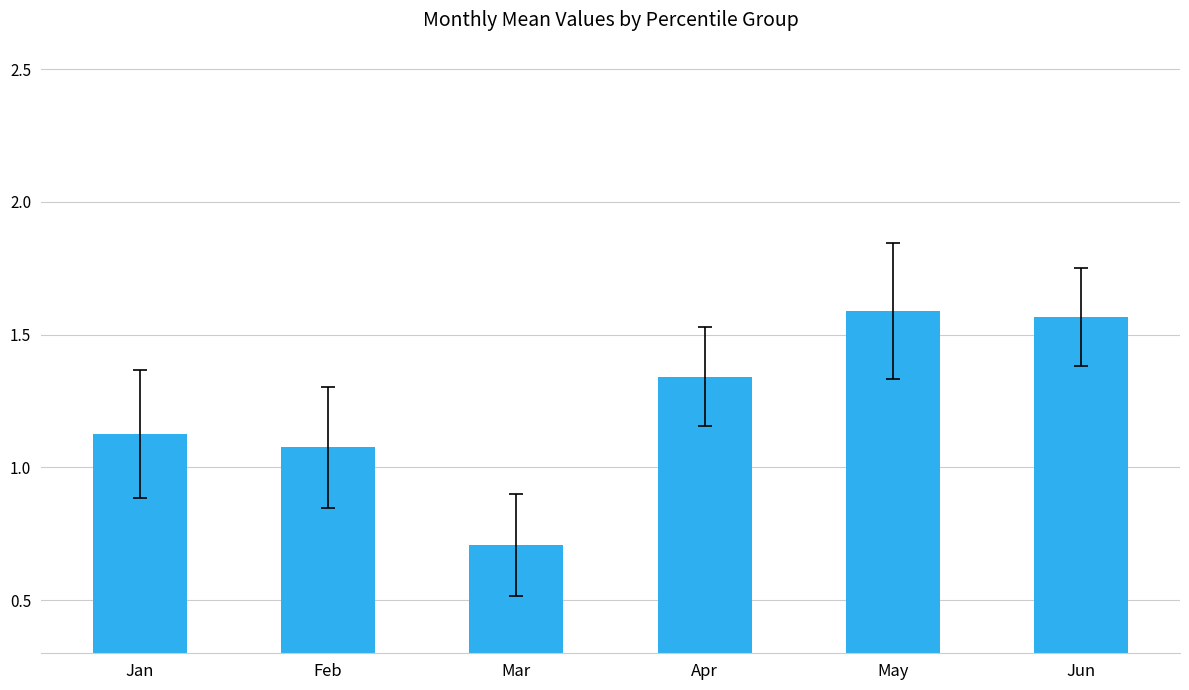

Is it true that the value at Jun is 0.5?

False